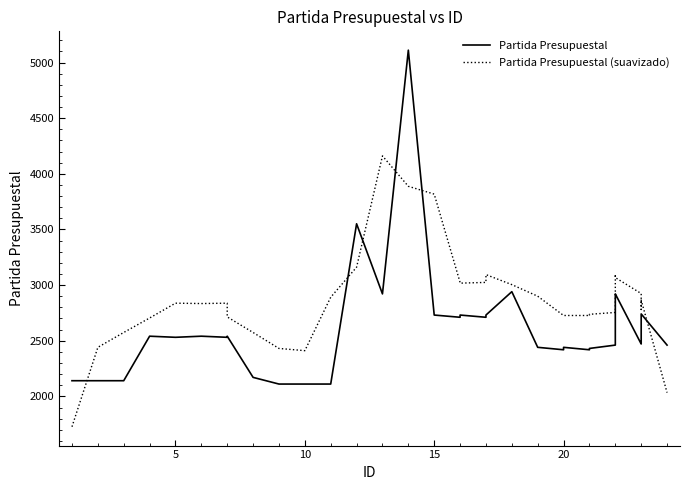

Rank the series at 5 from highest to lowest value.

Partida Presupuestal (suavizado), Partida Presupuestal